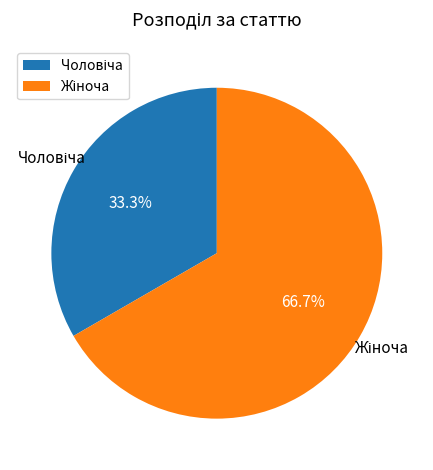

Which category accounts for the majority?

Жіноча